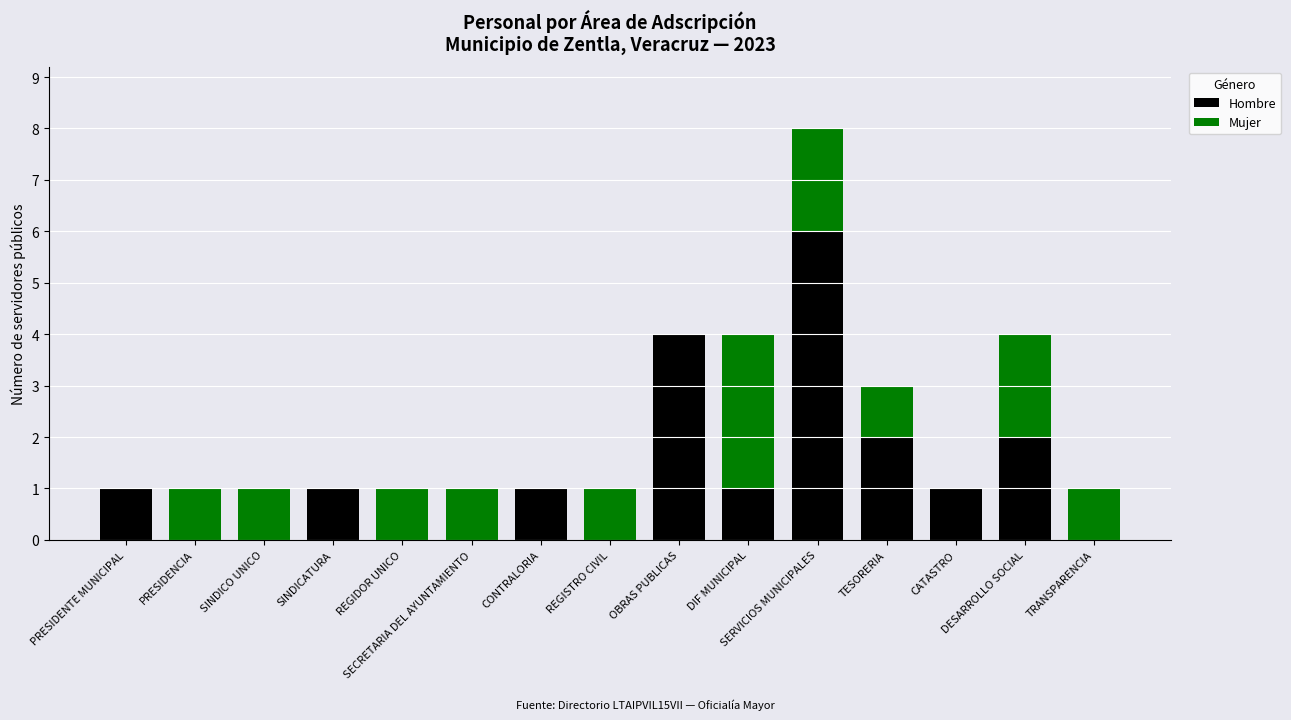

What is the sum of all Hombre values?

19